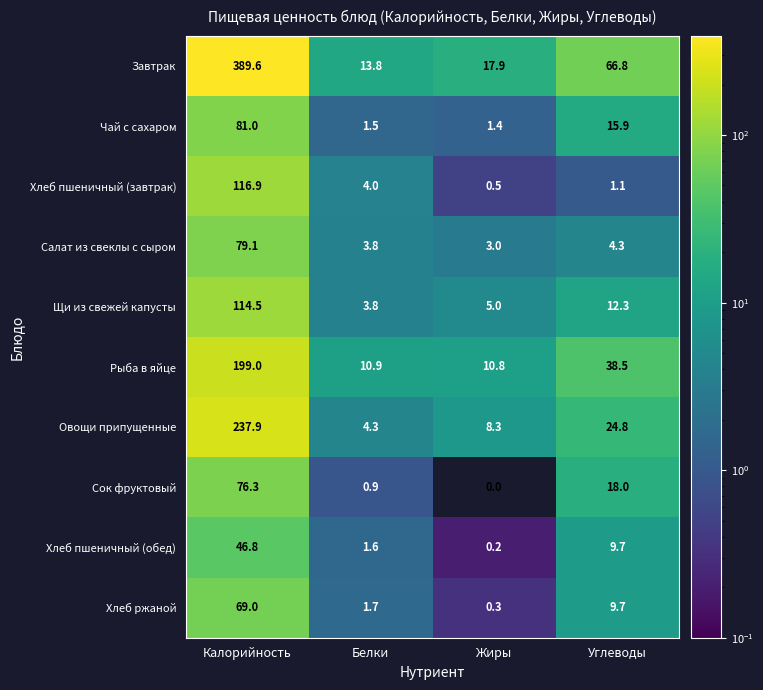

Rank the series by their maximum value, from lowest to highest.

Хлеб пшеничный (обед), Хлеб ржаной, Сок фруктовый, Салат из свеклы с сыром, Чай с сахаром, Щи из свежей капусты, Хлеб пшеничный (завтрак), Рыба в яйце, Овощи припущенные, Завтрак